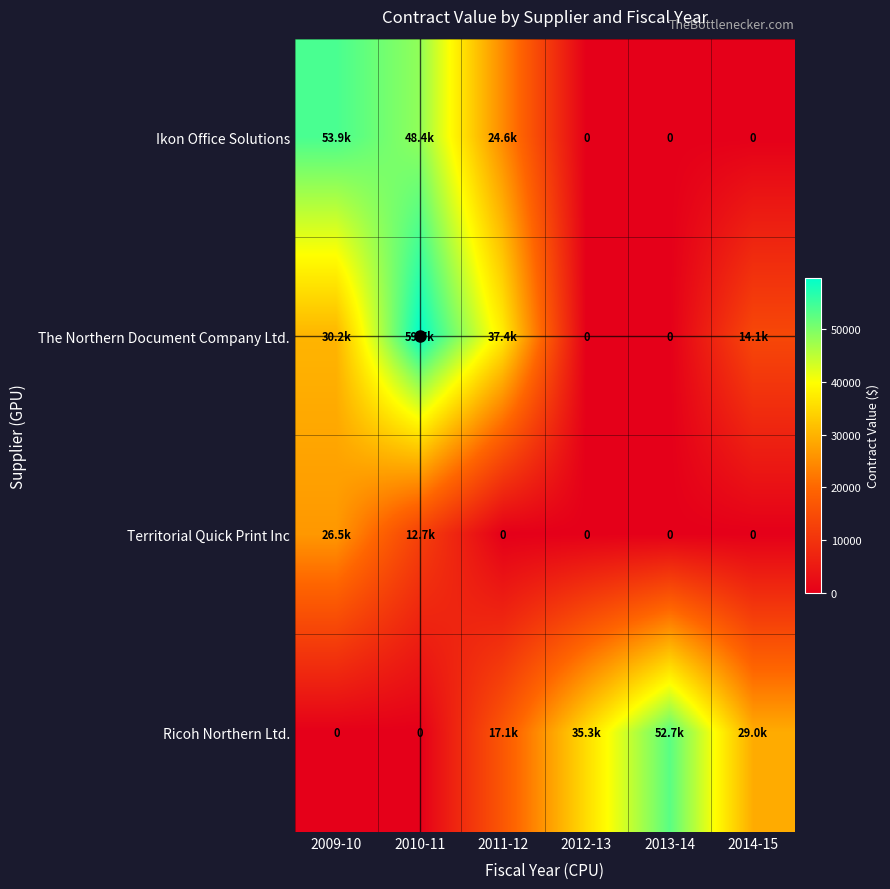

At how many categories does at least one series exceed 53156?

2